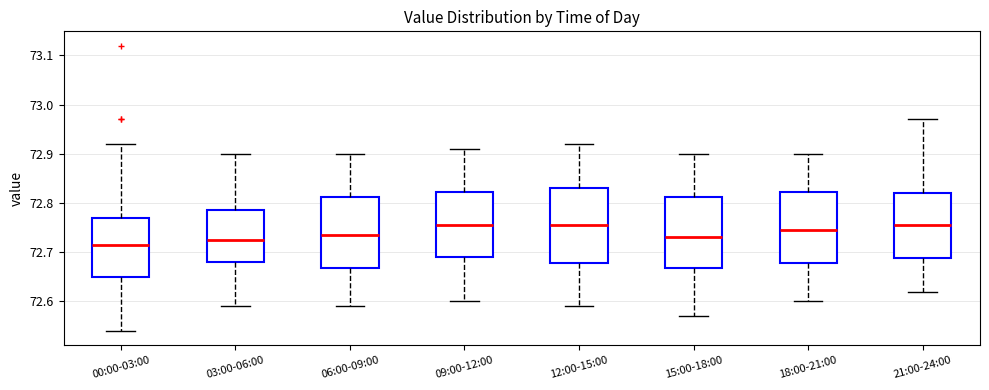

Reading left to right, transcribe this box plot: for each box, give where its median line is, the range the box spans, and where its two whiskers end, as read against the y-axis. The values are not printed on the chart, so give them approximately, as read against the axis.

00:00-03:00: median 72.72, box 72.65 to 72.77, whiskers 72.54 to 72.92
03:00-06:00: median 72.73, box 72.68 to 72.79, whiskers 72.59 to 72.90
06:00-09:00: median 72.74, box 72.67 to 72.81, whiskers 72.59 to 72.90
09:00-12:00: median 72.76, box 72.69 to 72.82, whiskers 72.60 to 72.91
12:00-15:00: median 72.76, box 72.68 to 72.83, whiskers 72.59 to 72.92
15:00-18:00: median 72.73, box 72.67 to 72.81, whiskers 72.57 to 72.90
18:00-21:00: median 72.75, box 72.68 to 72.82, whiskers 72.60 to 72.90
21:00-24:00: median 72.76, box 72.69 to 72.82, whiskers 72.62 to 72.97